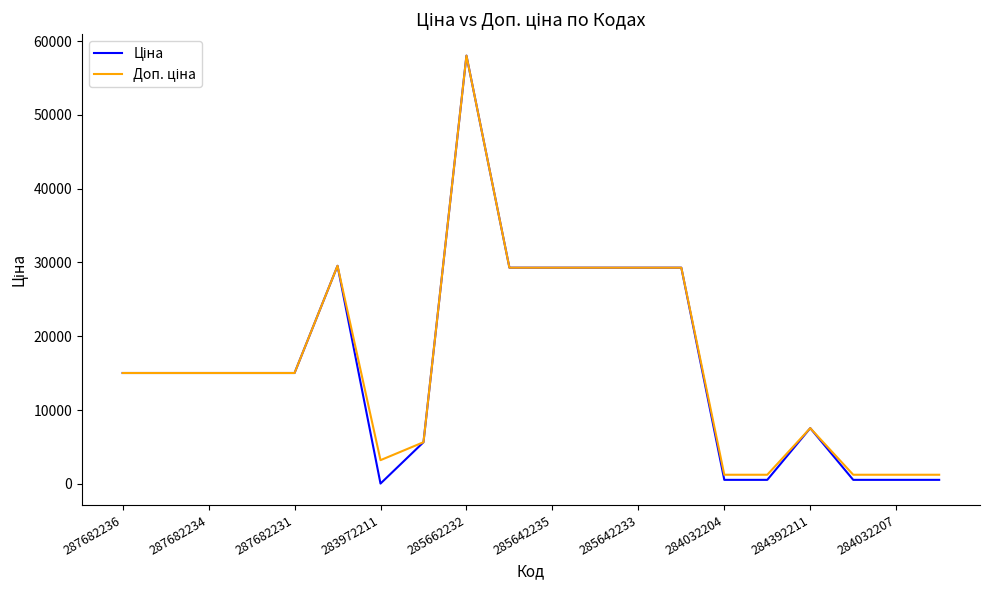

Count the number of categories in the chart.

20